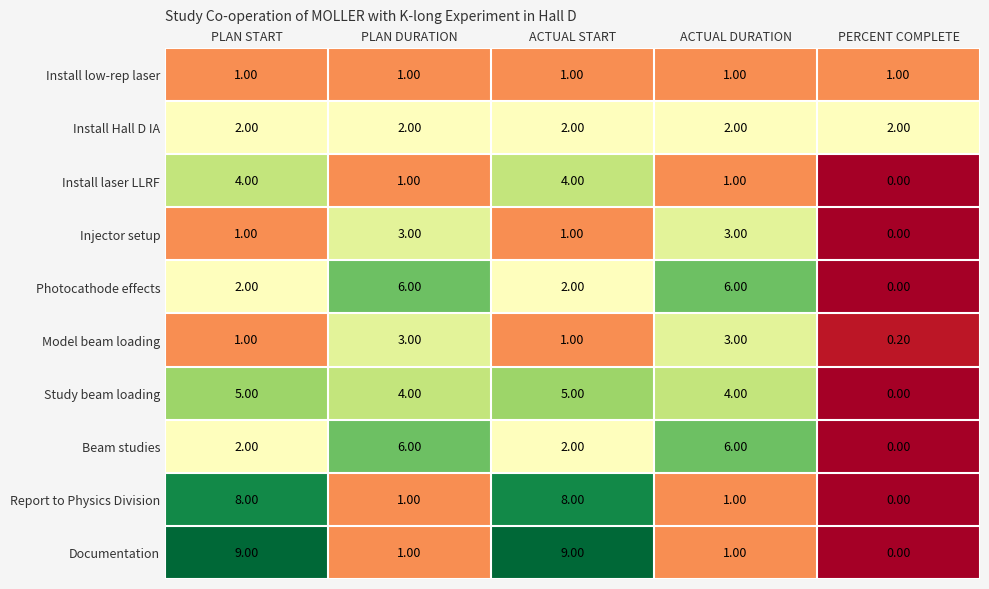

Which series has the largest total across all categories?

Documentation